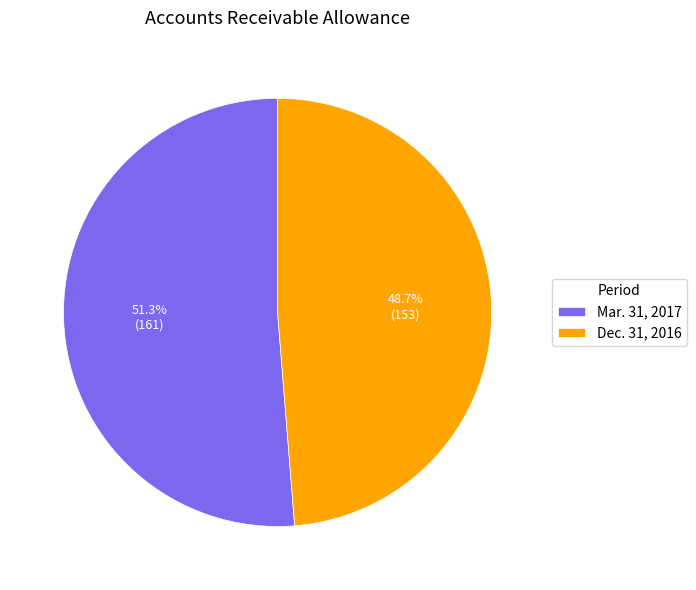

To the nearest percent, what is the difference between the Mar. 31, 2017 and Dec. 31, 2016 slice percentages?

3%